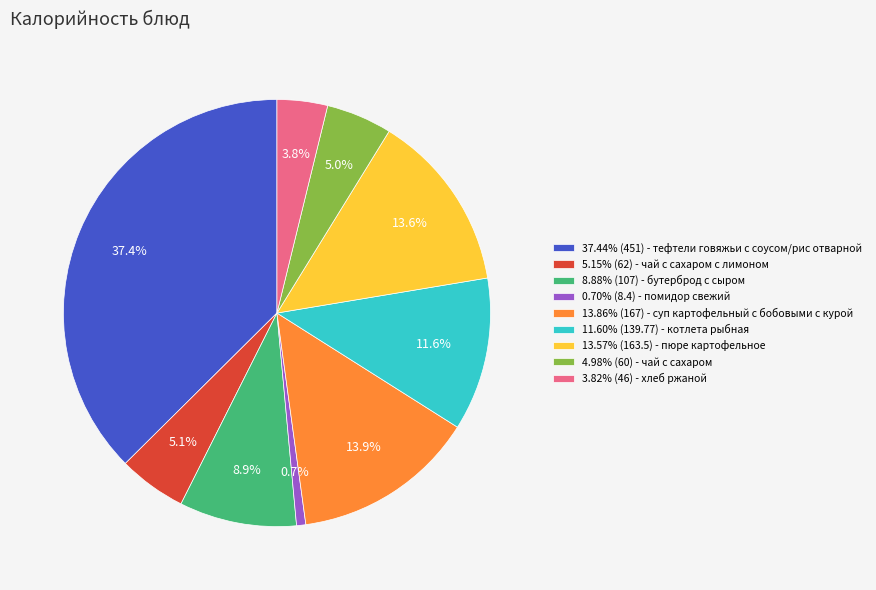

How many slices are in this pie chart?

9